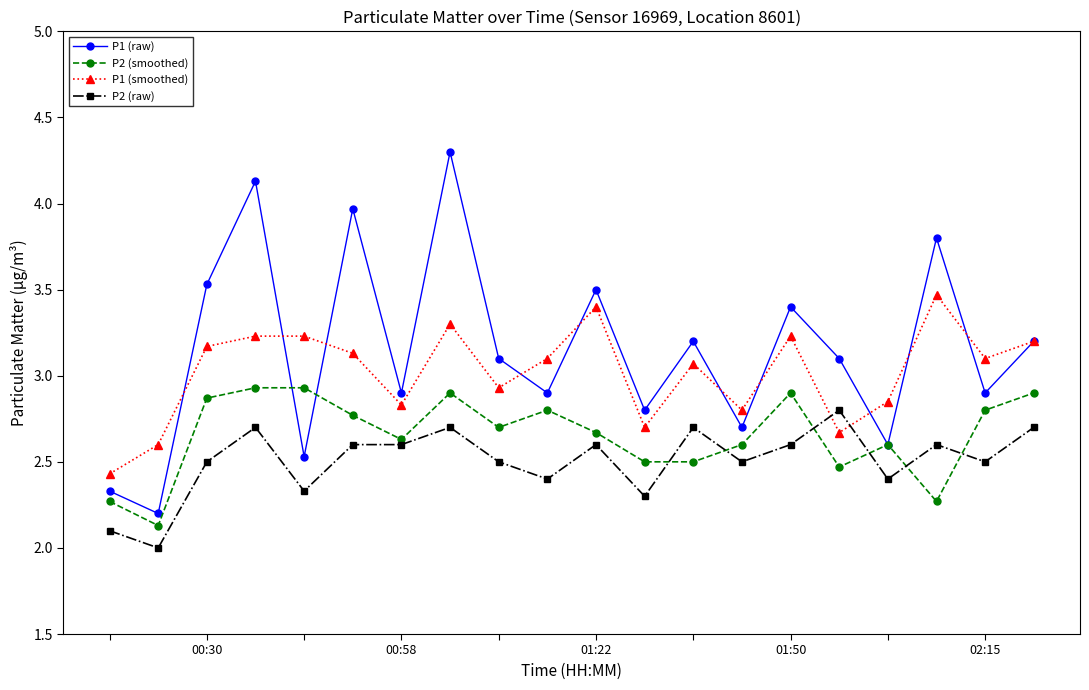

True or false: P2 (smoothed) and P1 (smoothed) intersect in this chart.

False